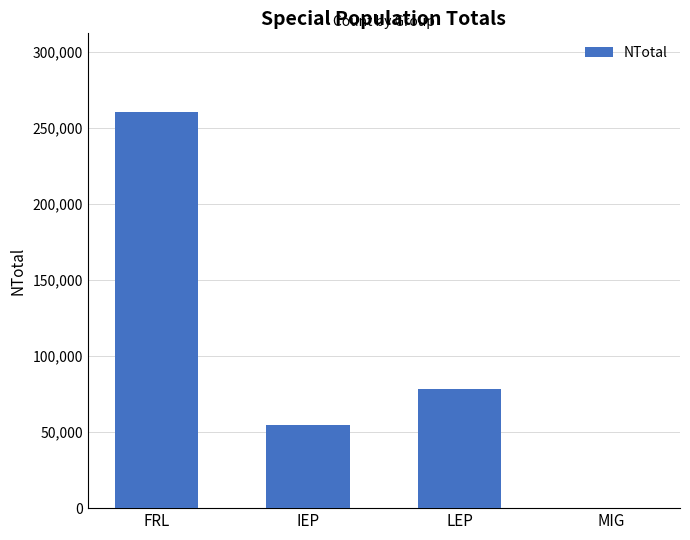

What is the sum of the values at FRL and LEP?

338715